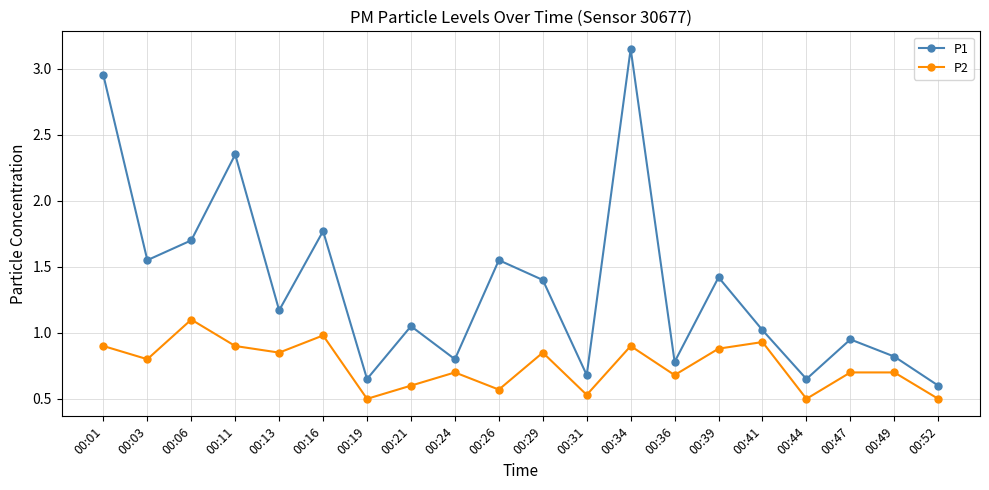

At 00:19, list the series in order from largest to smallest.

P1, P2